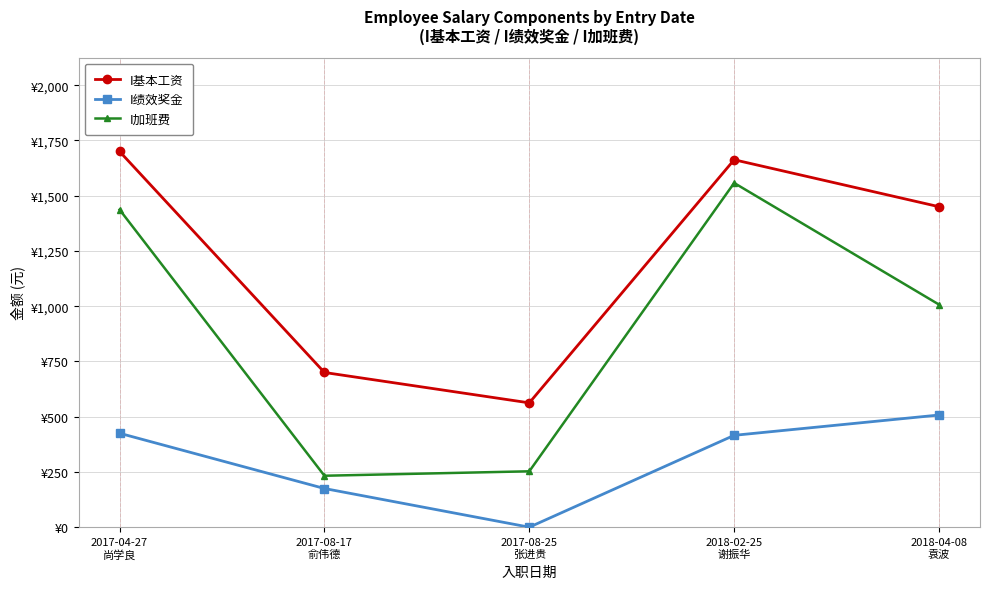

Is this an area chart (filled region under the line)?

No